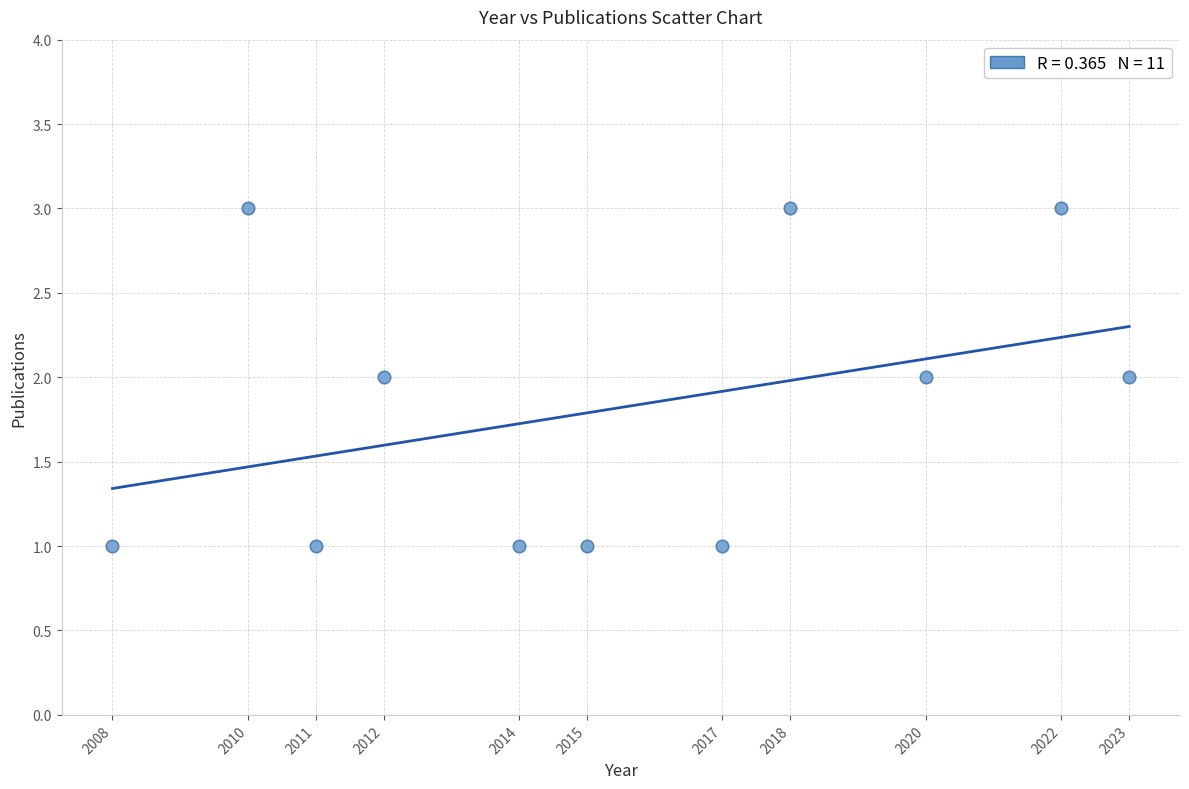

What is the range of X values (max minus min)?

15